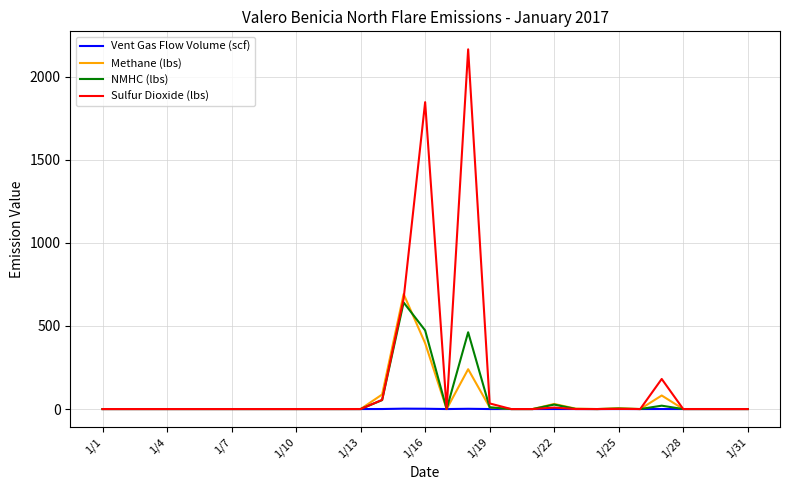

What is the greatest value displayed?

2165.1